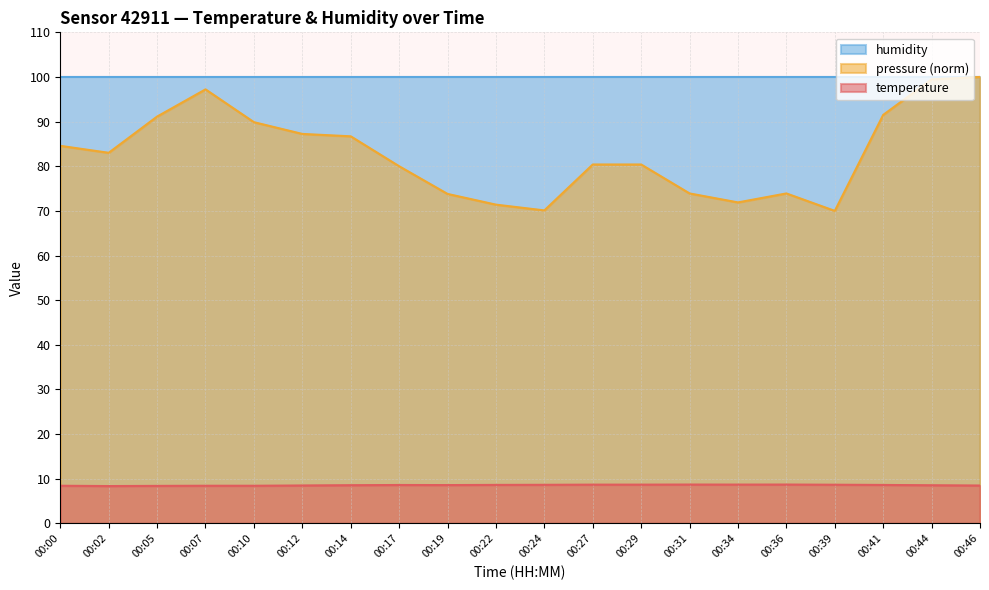

Which series has the widest spread of values?

pressure (norm)